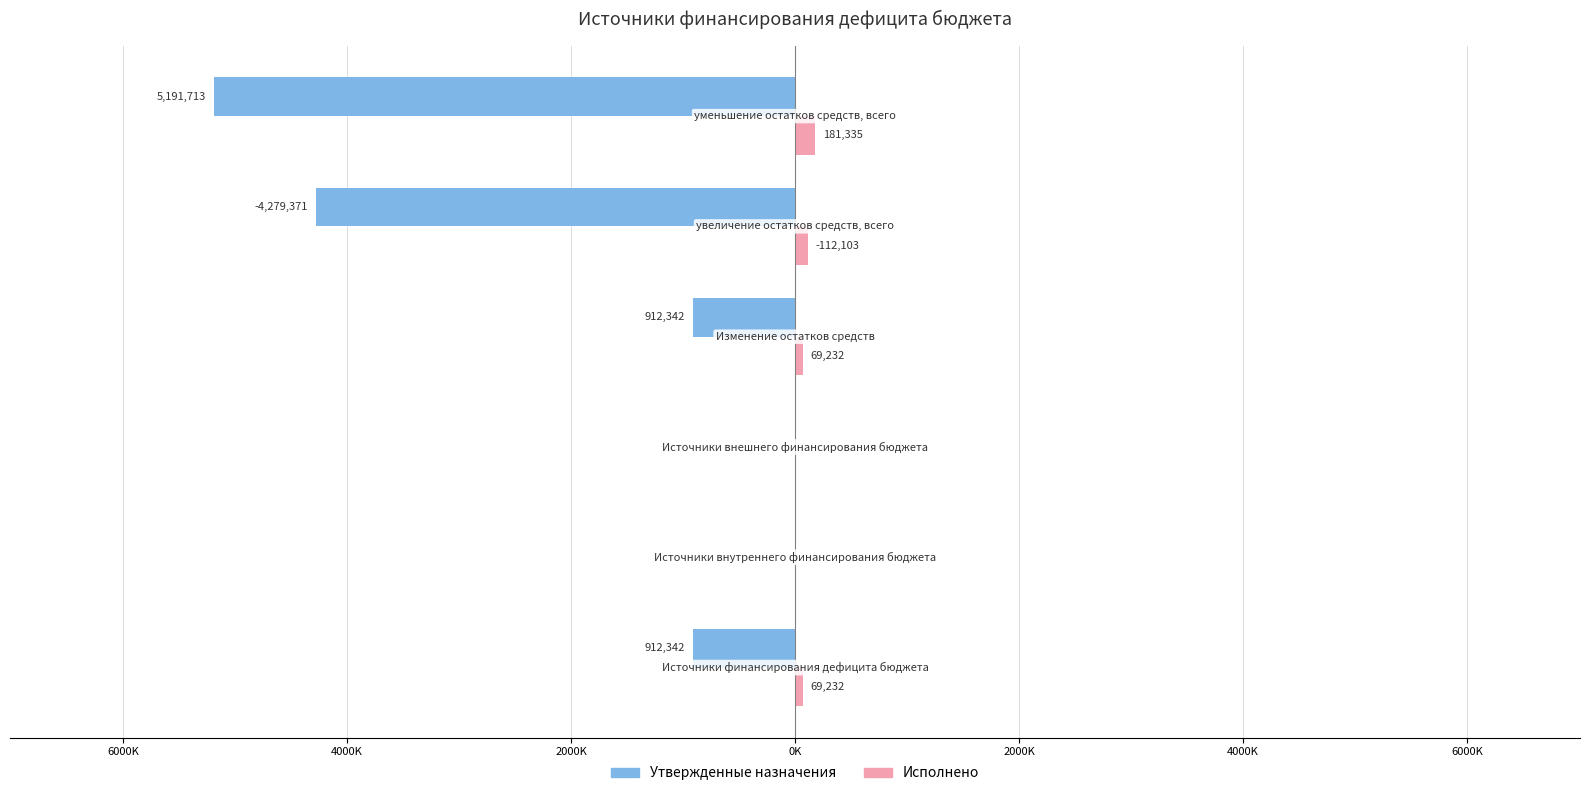

What are all the series names shown in the legend?

Утвержденные назначения, Исполнено